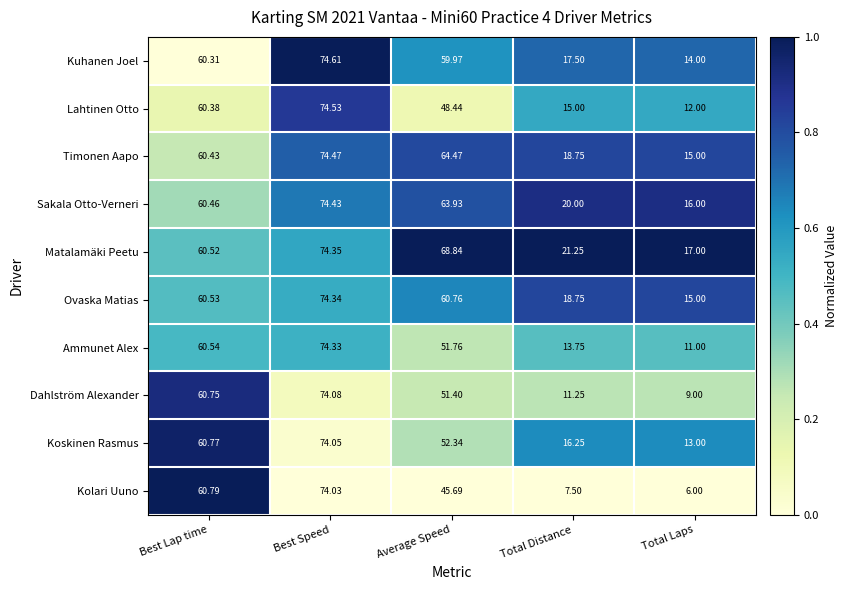

What is the total value across all series at Total Laps?

128.0